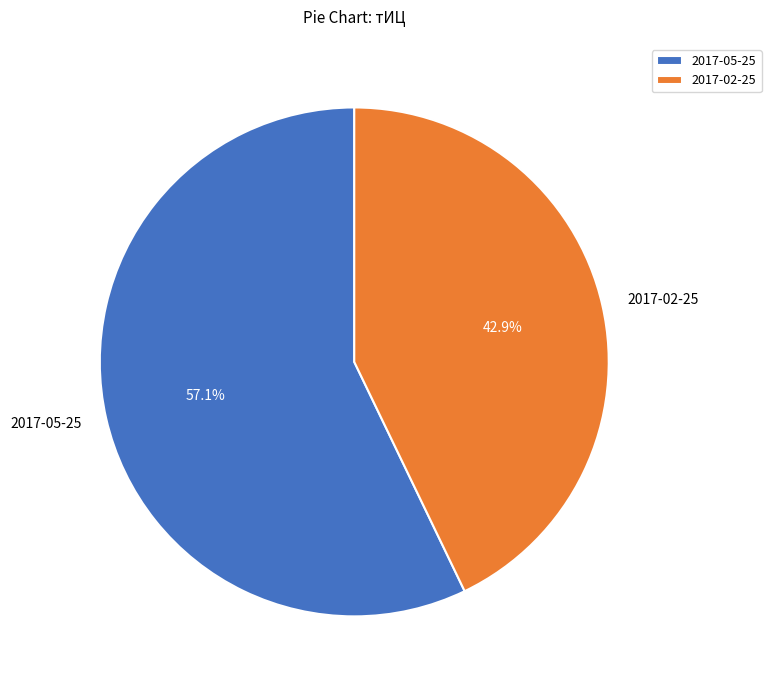

To the nearest percent, what is the average slice percentage?

50%